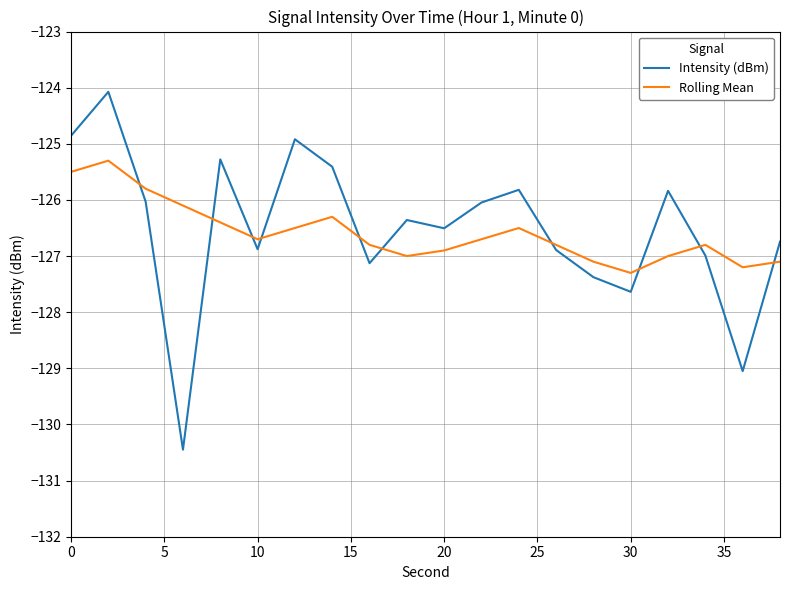

After their last crossing, which series has the higher values: Rolling Mean or Intensity (dBm)?

Intensity (dBm)